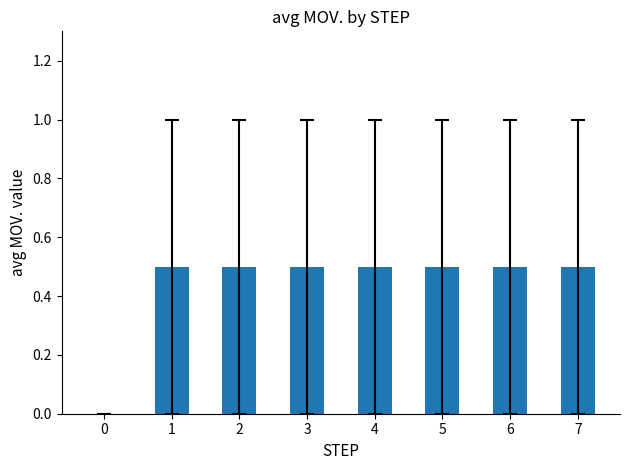

What value does the data have at 1?

0.5